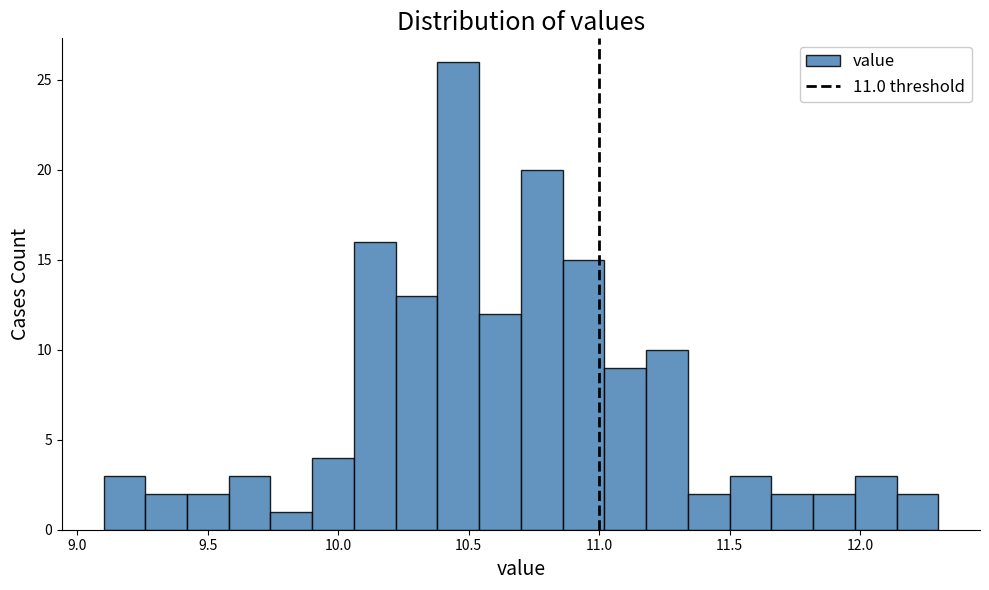

Around what value on the x-axis is the tallest bar? Give the approximate position of its centre, as read against the axis.

10.45